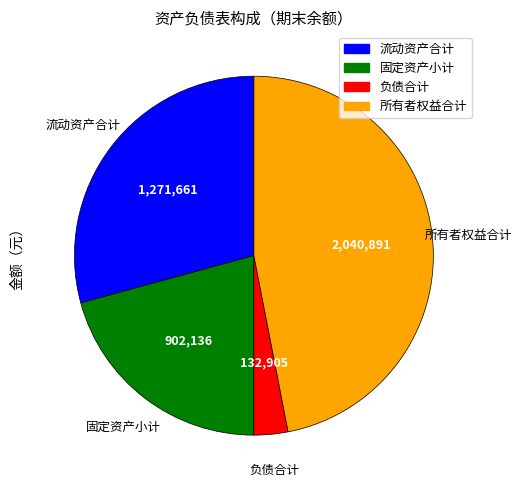

Which category has the smallest portion of the pie?

负债合计